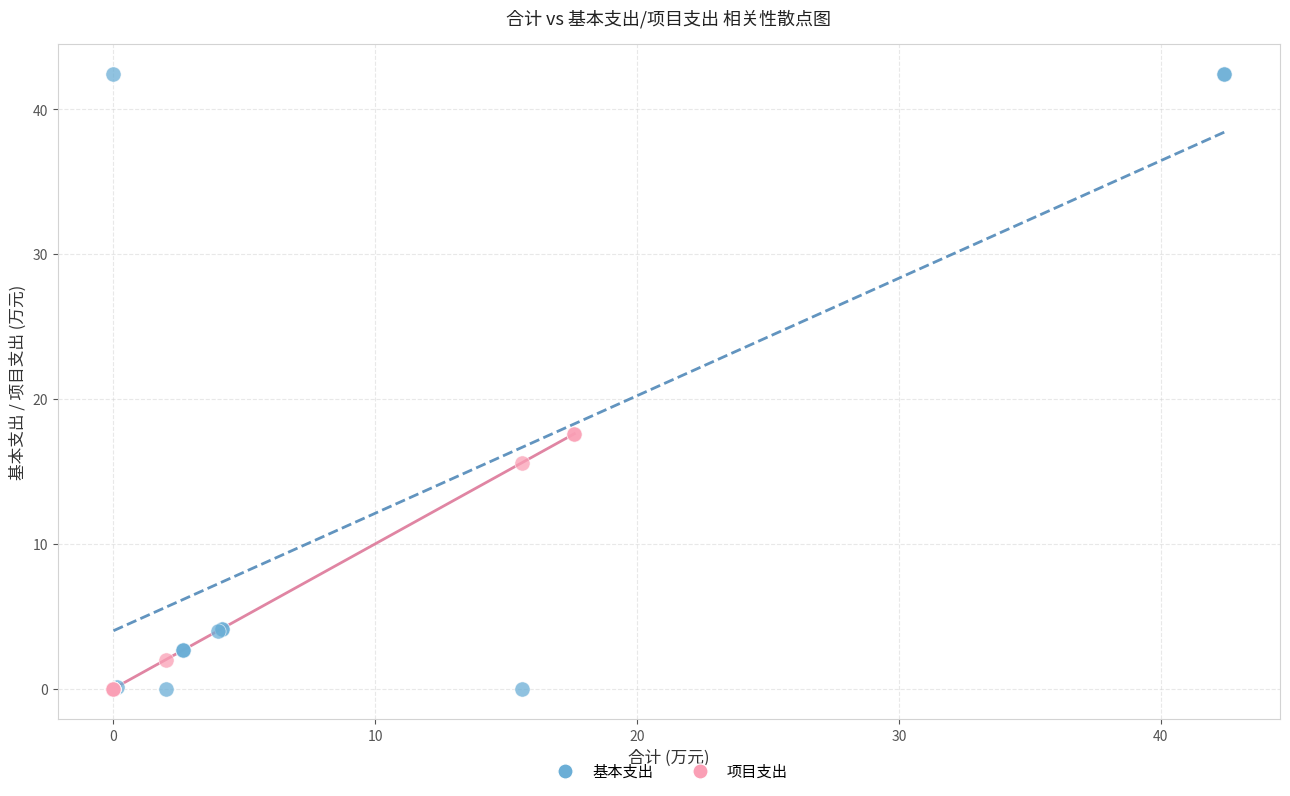

What are all the series names shown in the legend?

基本支出, 项目支出